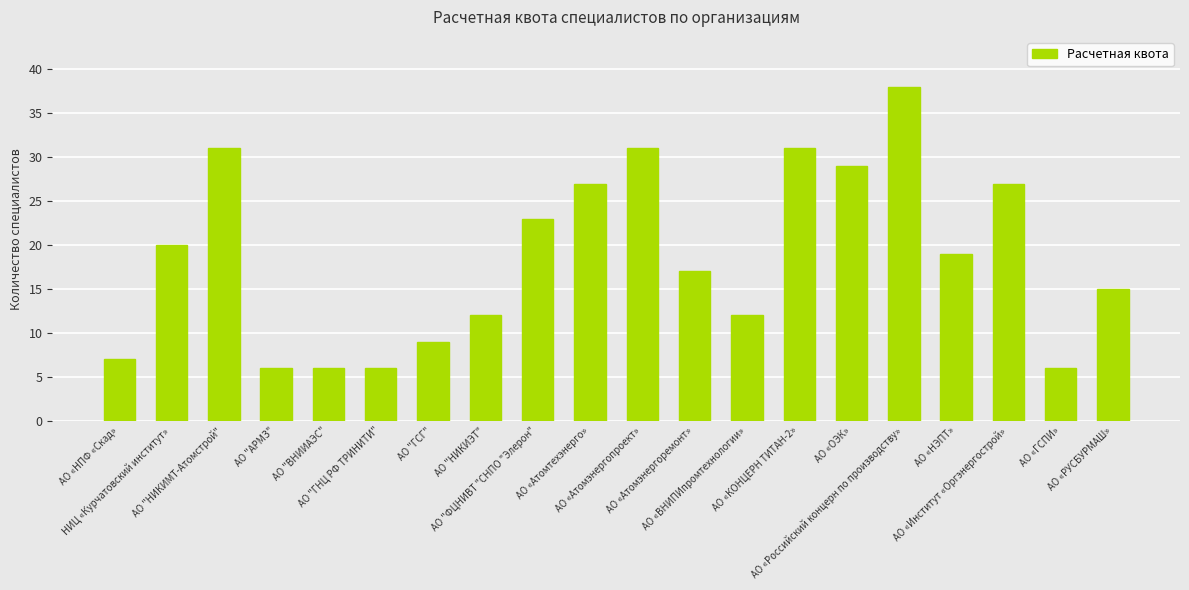

Reading left to right, extract all data points from this chart.

АО «НПФ «Скад»=7	НИЦ «Курчатовский институт»=20	АО "НИКИМТ-Атомстрой"=31	АО "АРМЗ"=6	АО "ВНИИАЭС"=6	АО "ГНЦ РФ ТРИНИТИ"=6	АО "ГСГ"=9	АО "НИКИЭТ"=12	АО "ФЦНИВТ "СНПО "Элерон"=23	АО «Атомтехэнерго»=27	АО «Атомэнергопроект»=31	АО «Атомэнергоремонт»=17	АО «ВНИПИпромтехнологии»=12	АО «КОНЦЕРН ТИТАН-2»=31	АО «ОЭК»=29	АО «Российский концерн по производству»=38	АО «НЭПТ»=19	АО «Институт «Оргэнергострой»=27	АО «ГСПИ»=6	АО «РУСБУРМАШ»=15